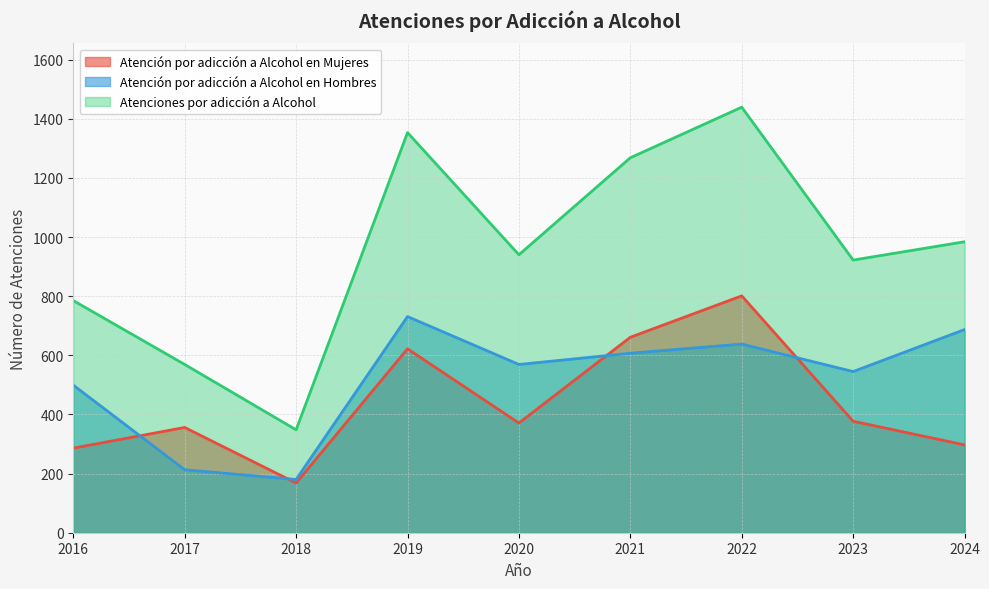

What is the difference between the maximum and second lowest values in the Atención por adicción a Alcohol en Hombres series?

518